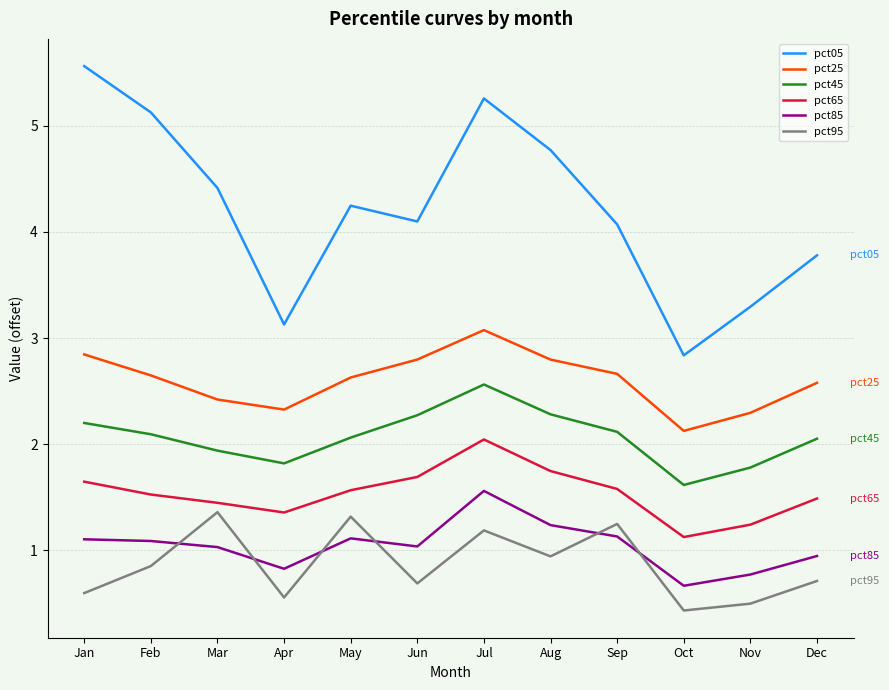

Where is the first local maximum for pct25?

Jul